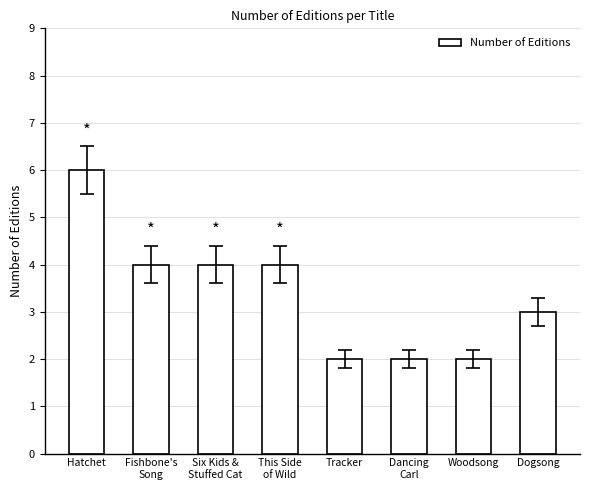

Reading right to left, what are all the values shown in this chart?

Dogsong=3	Woodsong=2	Dancing
Carl=2	Tracker=2	This Side
of Wild=4	Six Kids &
Stuffed Cat=4	Fishbone's
Song=4	Hatchet=6